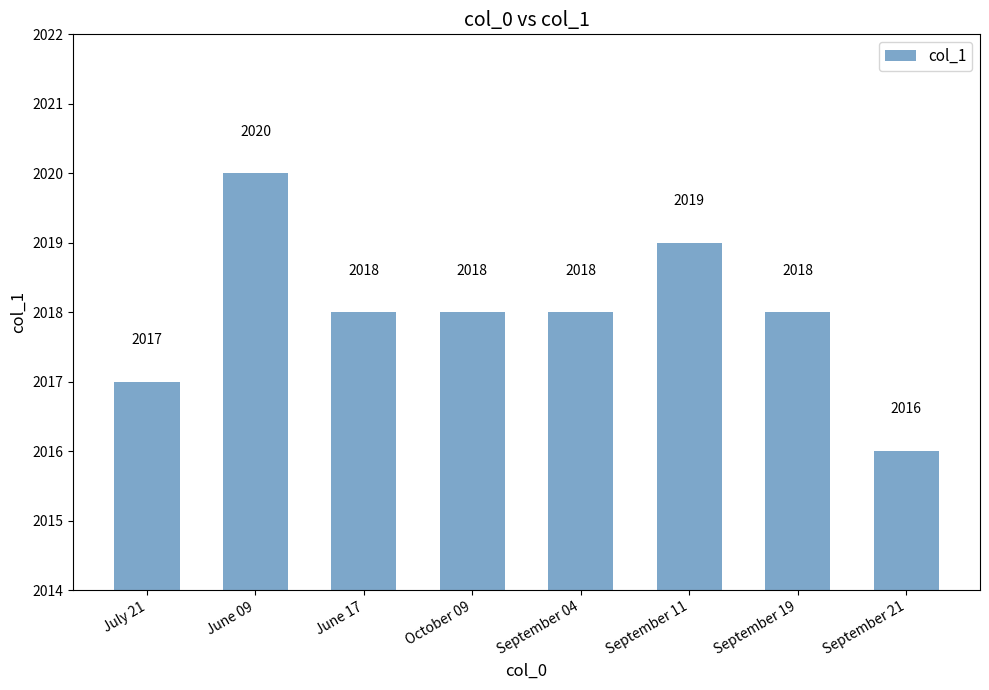

What position from the left is September 11?

6